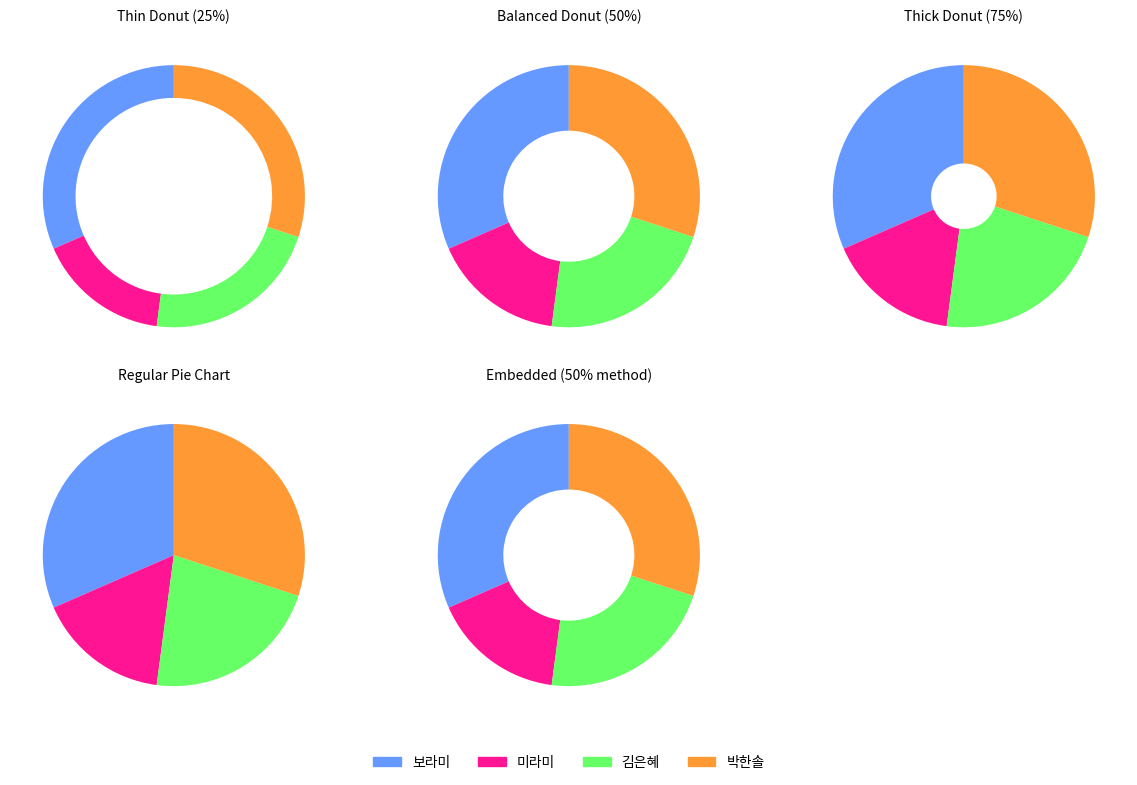

How many segments does this pie chart have?

4